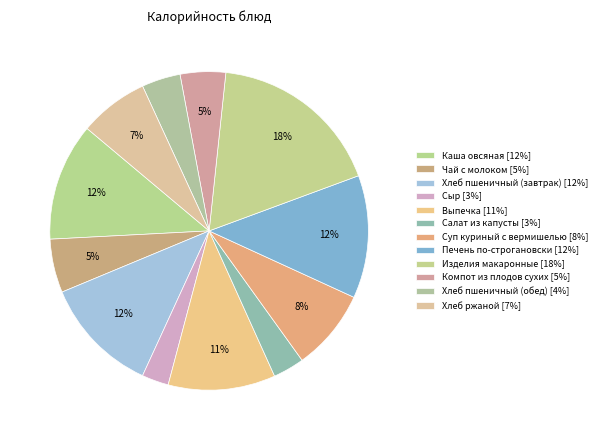

Which slice is the smallest?

Сыр